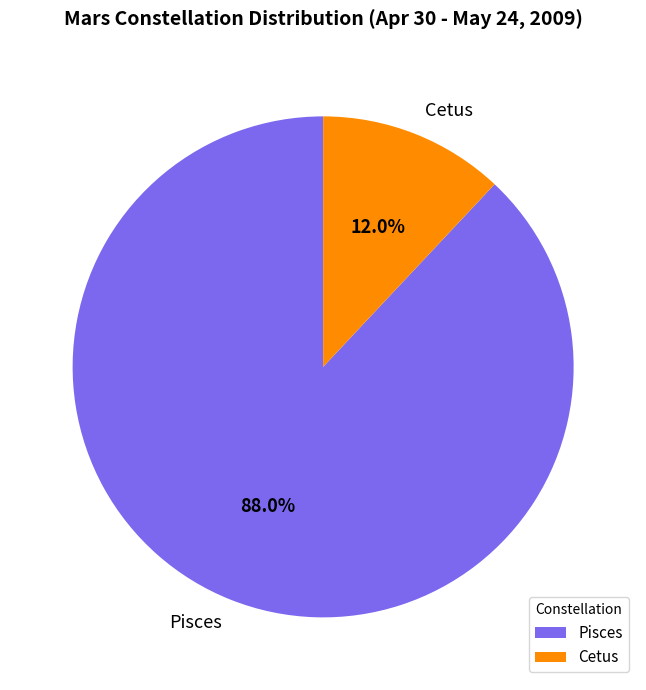

To the nearest percent, what percentage of the pie is Pisces?

88%